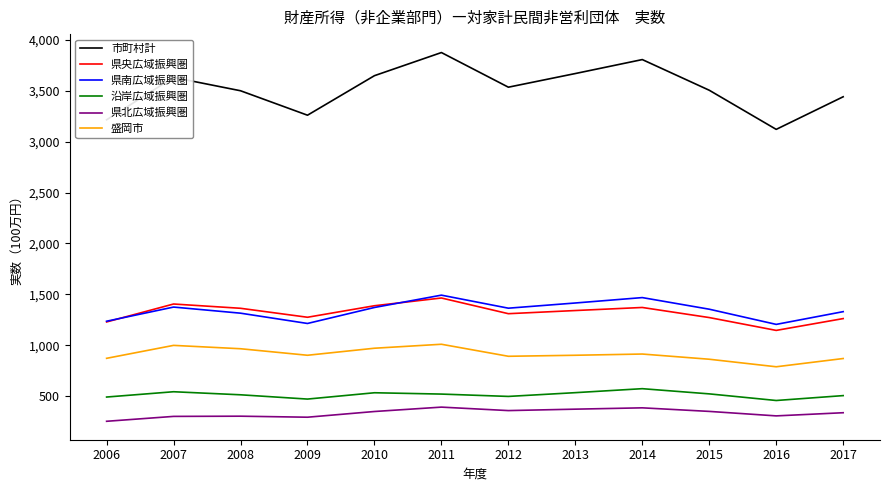

The 盛岡市 series shows 1451 at 2008. True or false?

False